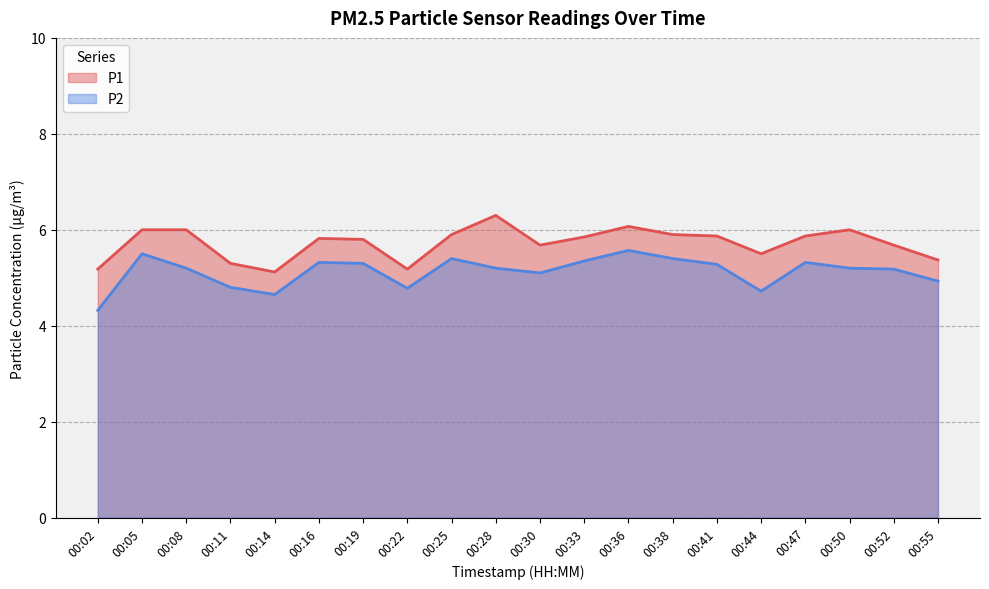

At which category does P2 reach its first local peak?

00:05